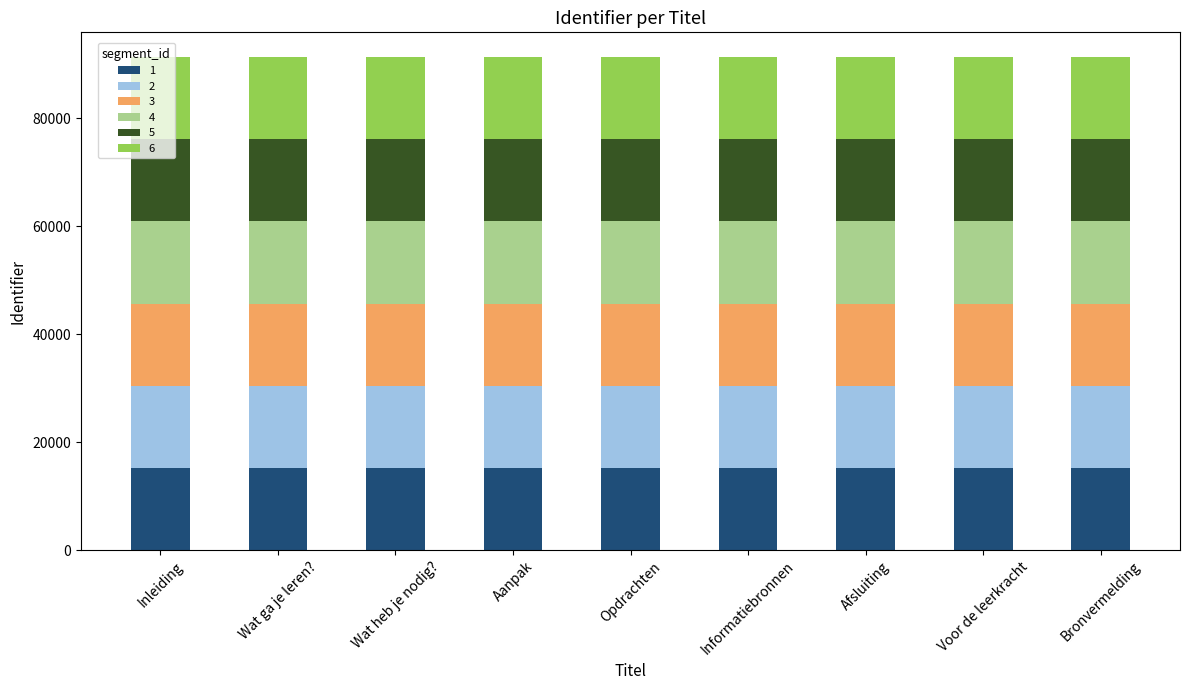

What is the total value across all series at Wat ga je leren??

91299.0